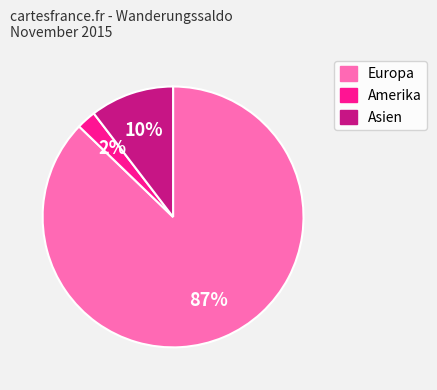

To the nearest percent, what is the average slice percentage?

33%